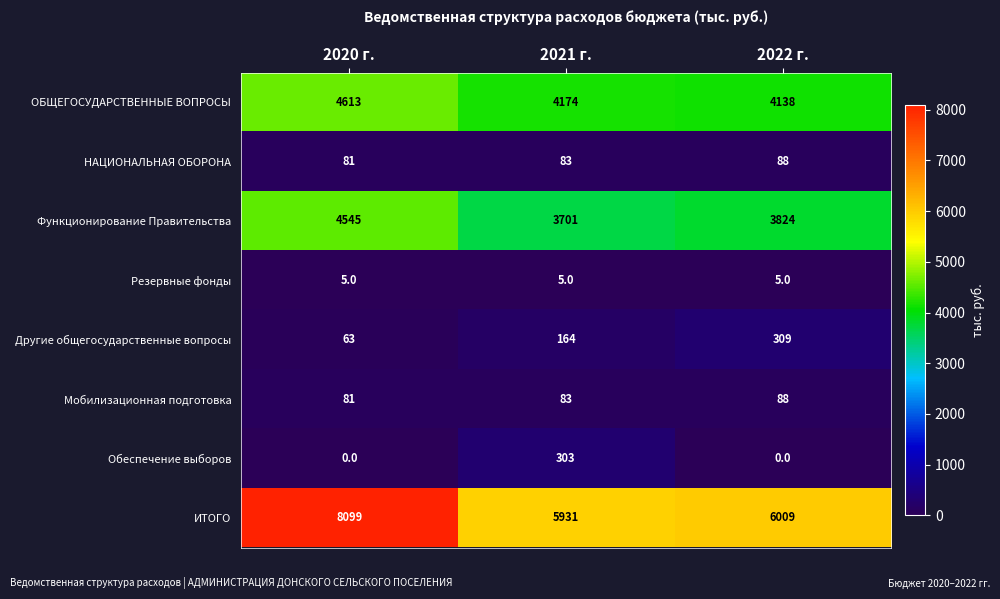

Which series has the largest total across all categories?

ИТОГО